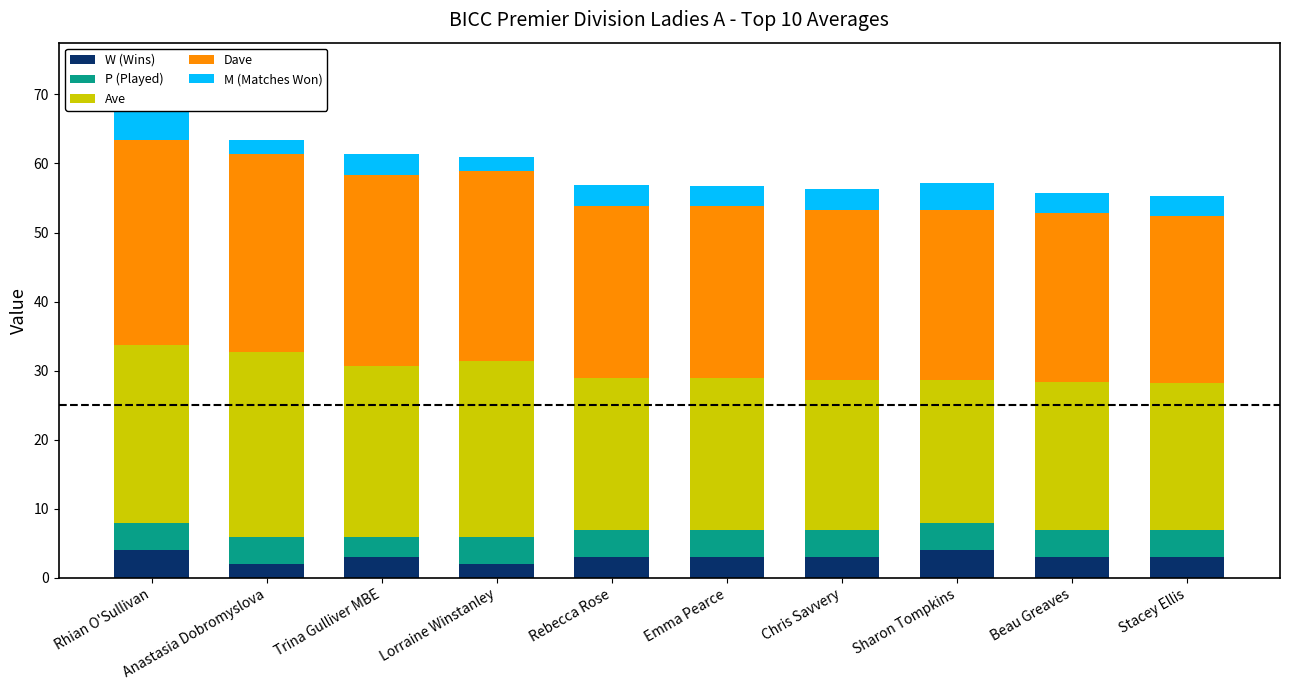

What is the total value across all series at Chris Savvery?

56.3